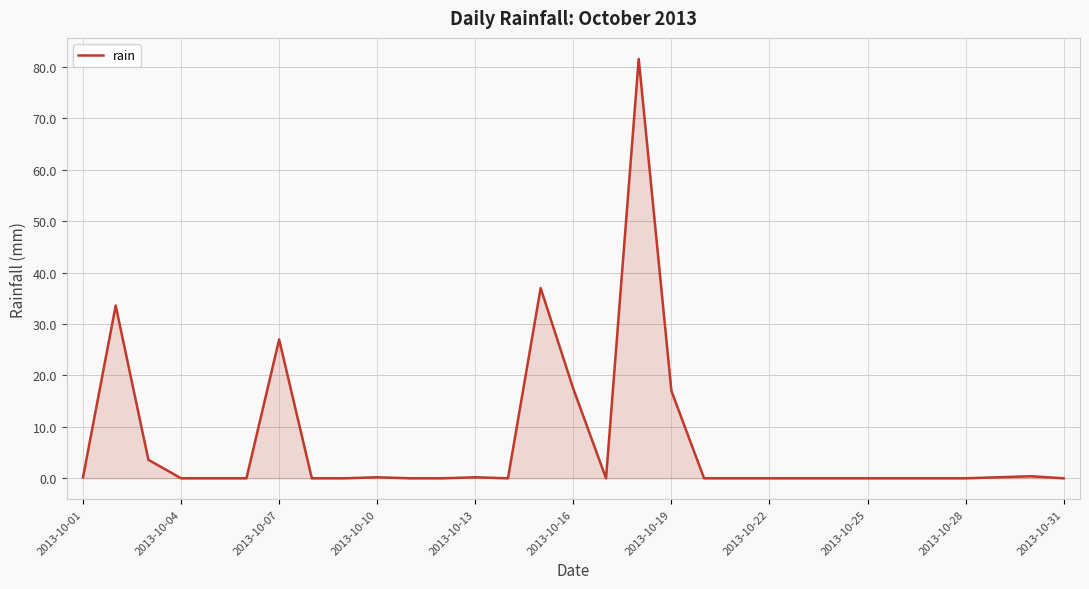

What is the maximum value shown in the chart?

81.6